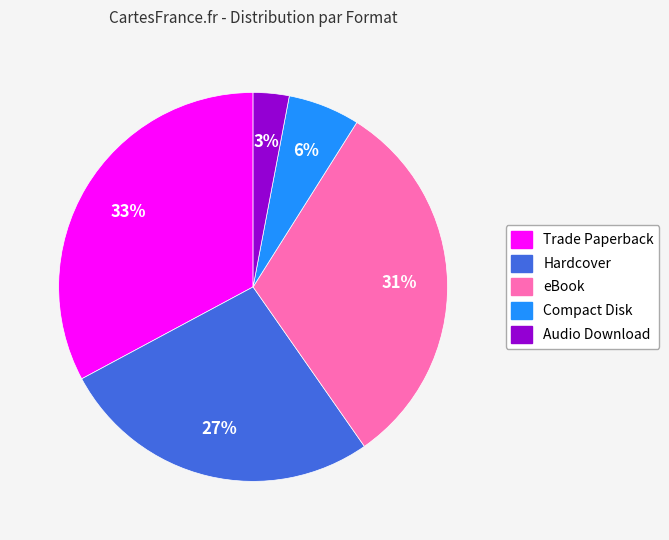

What is the smallest slice in the pie chart?

Audio Download